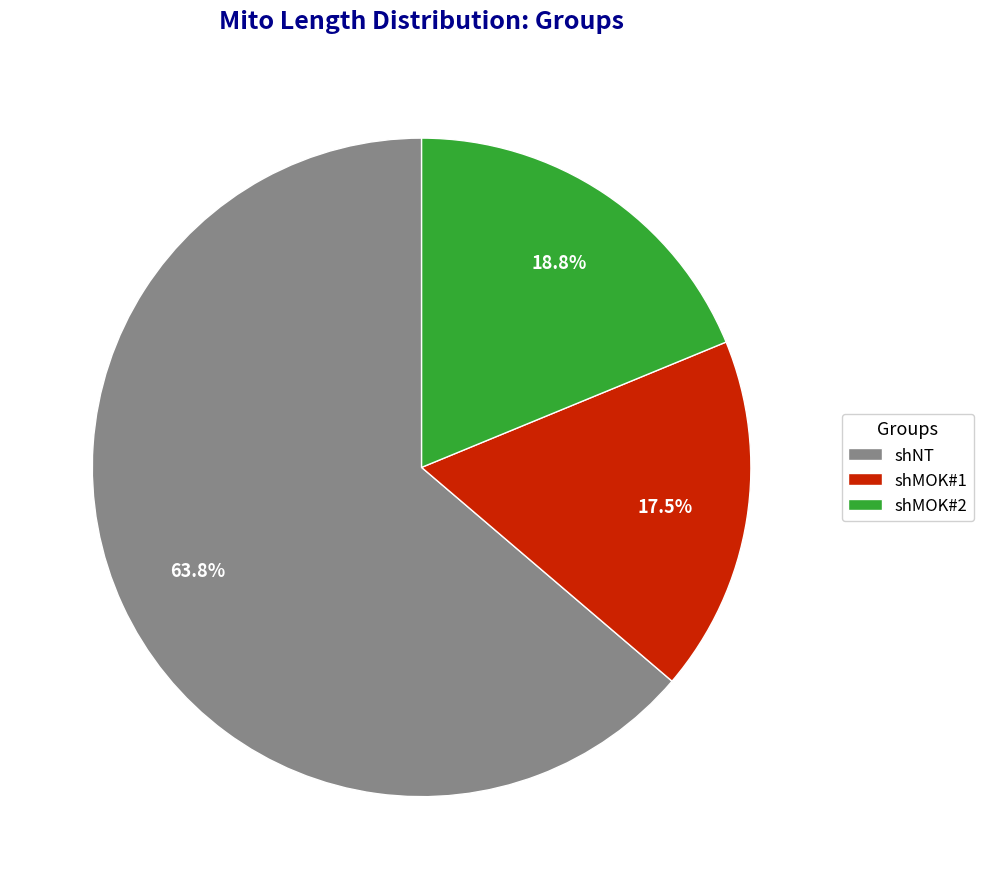

Which category has the smallest portion of the pie?

shMOK#1